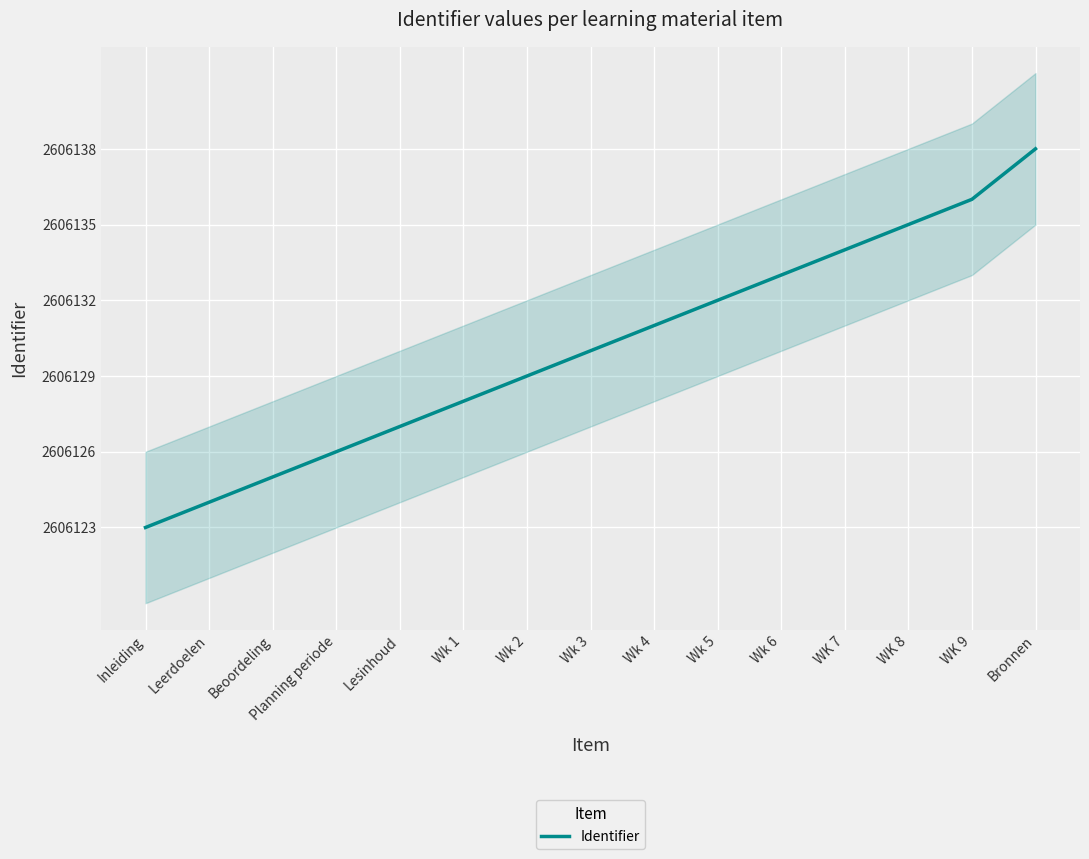

What is the label of the 7th point from the left?

Wk 2